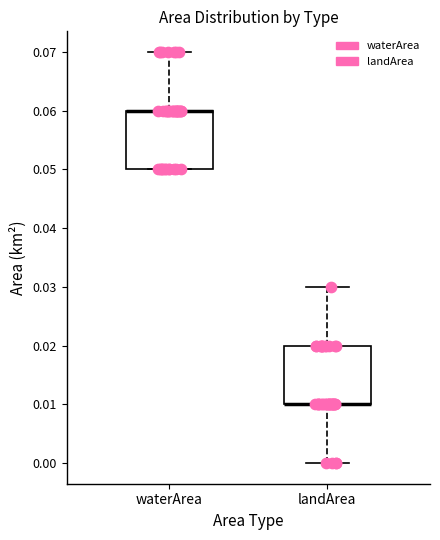

Reading left to right, read every box against the y-axis: the position of its median line, the range the box covers, and the ends of its whiskers. The values are not printed on the chart, so give them approximately, as read against the axis.

waterArea: median 0.06 (drawn on the box's upper edge), box 0.05 to 0.06, whiskers 0.05 to 0.07
landArea: median 0.01 (drawn on the box's lower edge), box 0.01 to 0.02, whiskers 0.00 to 0.03